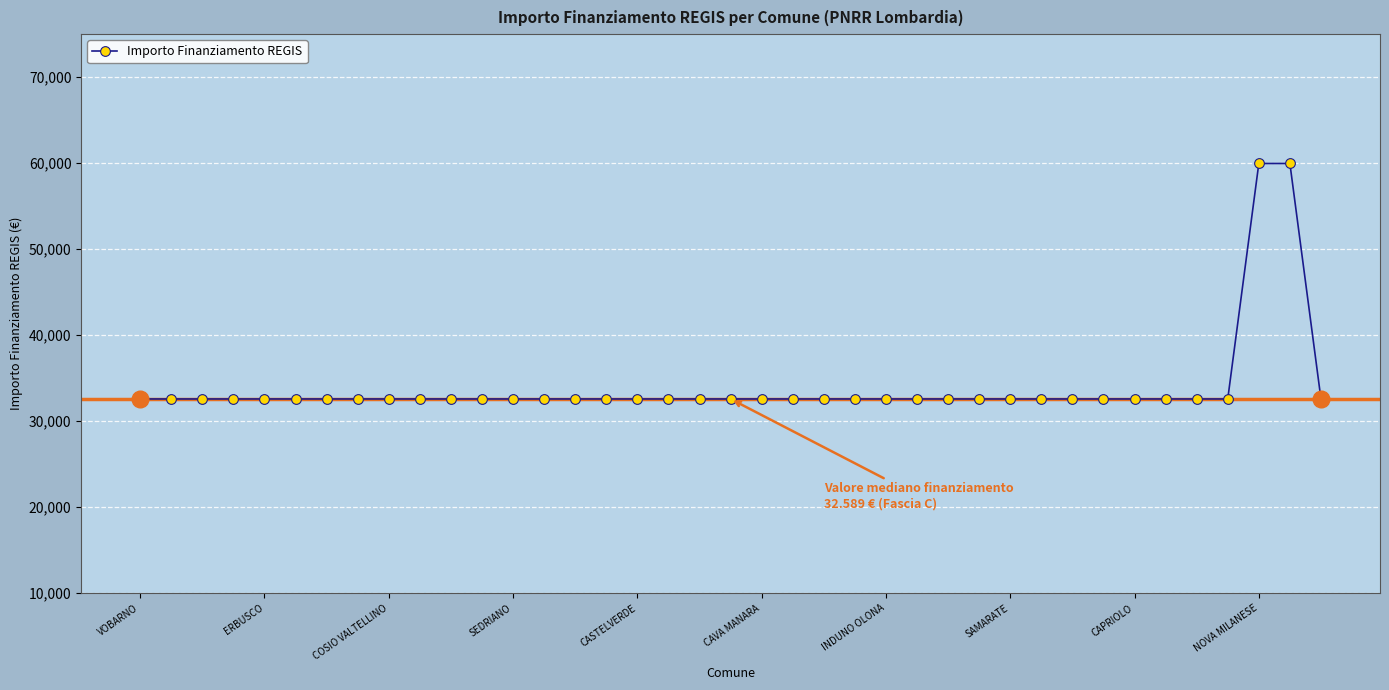

What is the maximum value shown in the chart?

59966